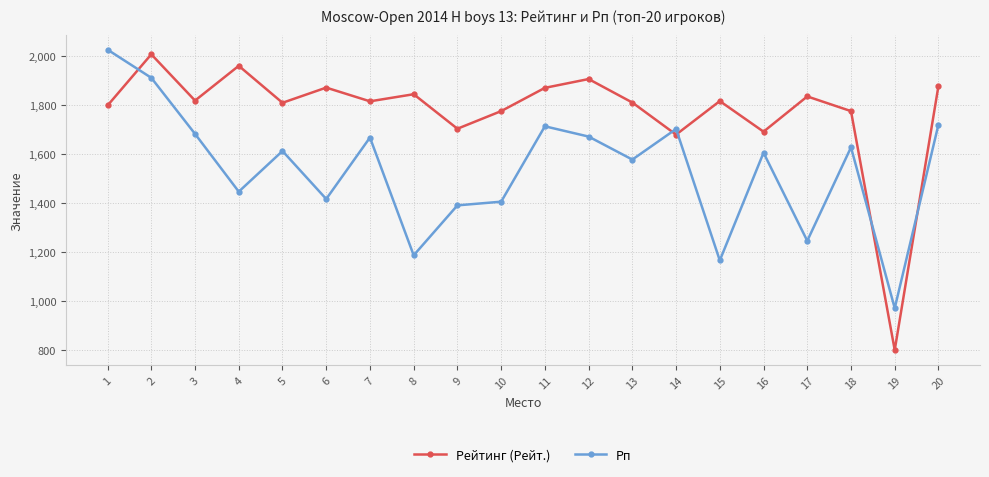

What is the difference between the maximum and minimum values in the Рп series?

1056